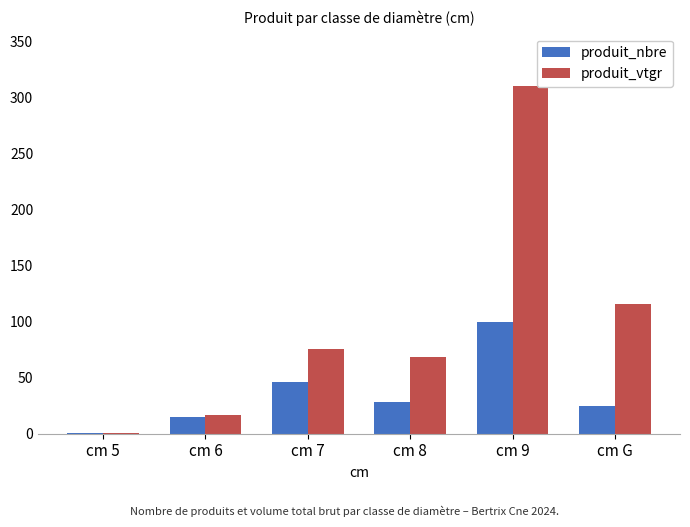

The value of produit_nbre at cm 8 is 28.0. True or false?

True